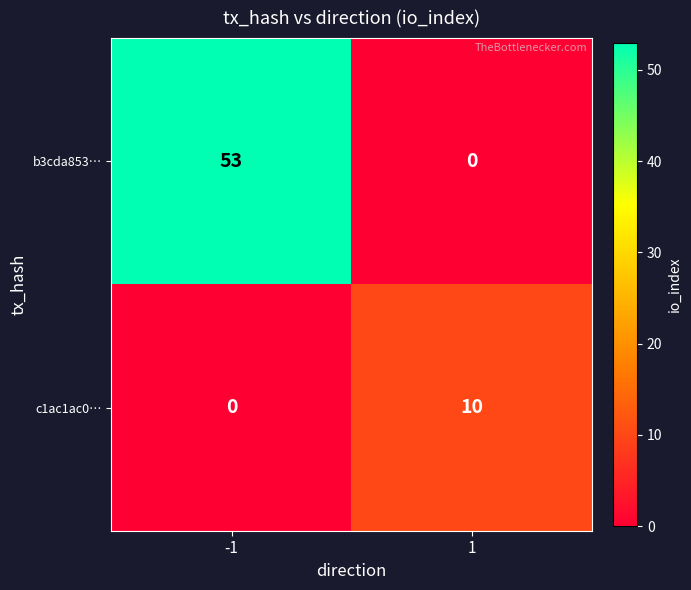

Reading left to right, list all the values displayed in this chart.

b3cda853…: 53	0
c1ac1ac0…: 0	10